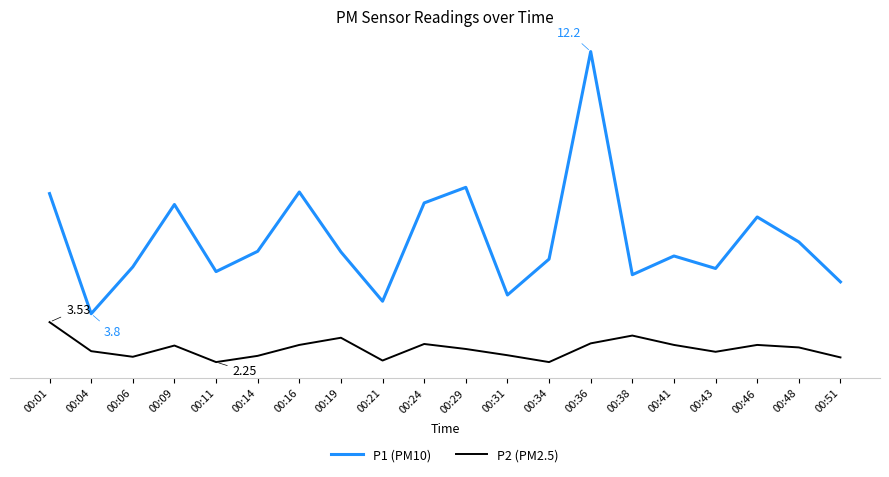

What are all the series names shown in the legend?

P1 (PM10), P2 (PM2.5)